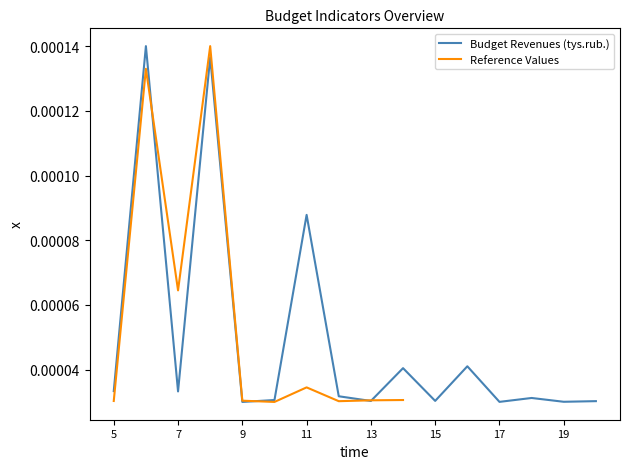

How many interior local peaks (higher than both neighbors) does the data have?

6